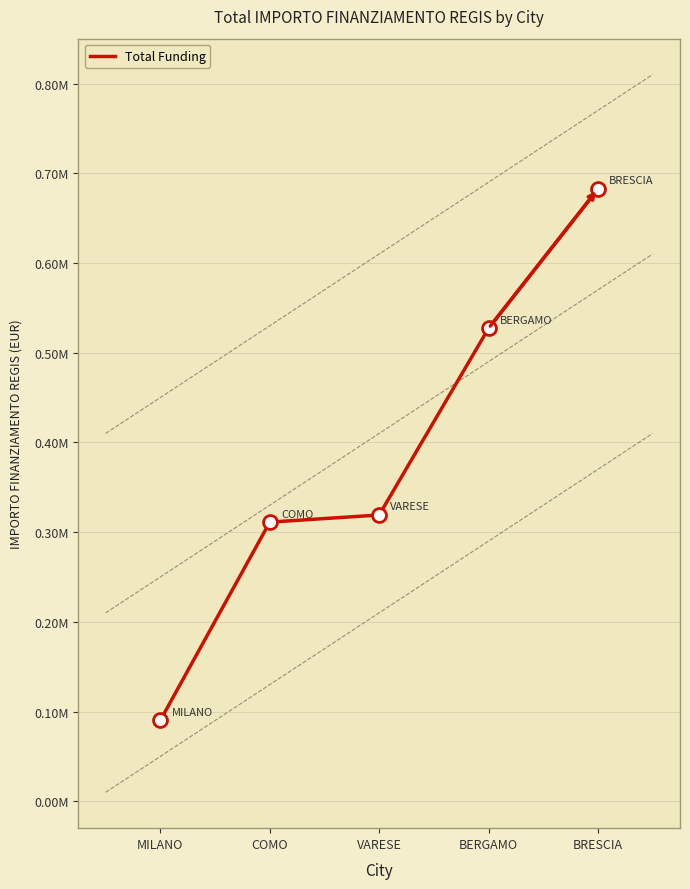

Where does the data first go above 319070?

VARESE